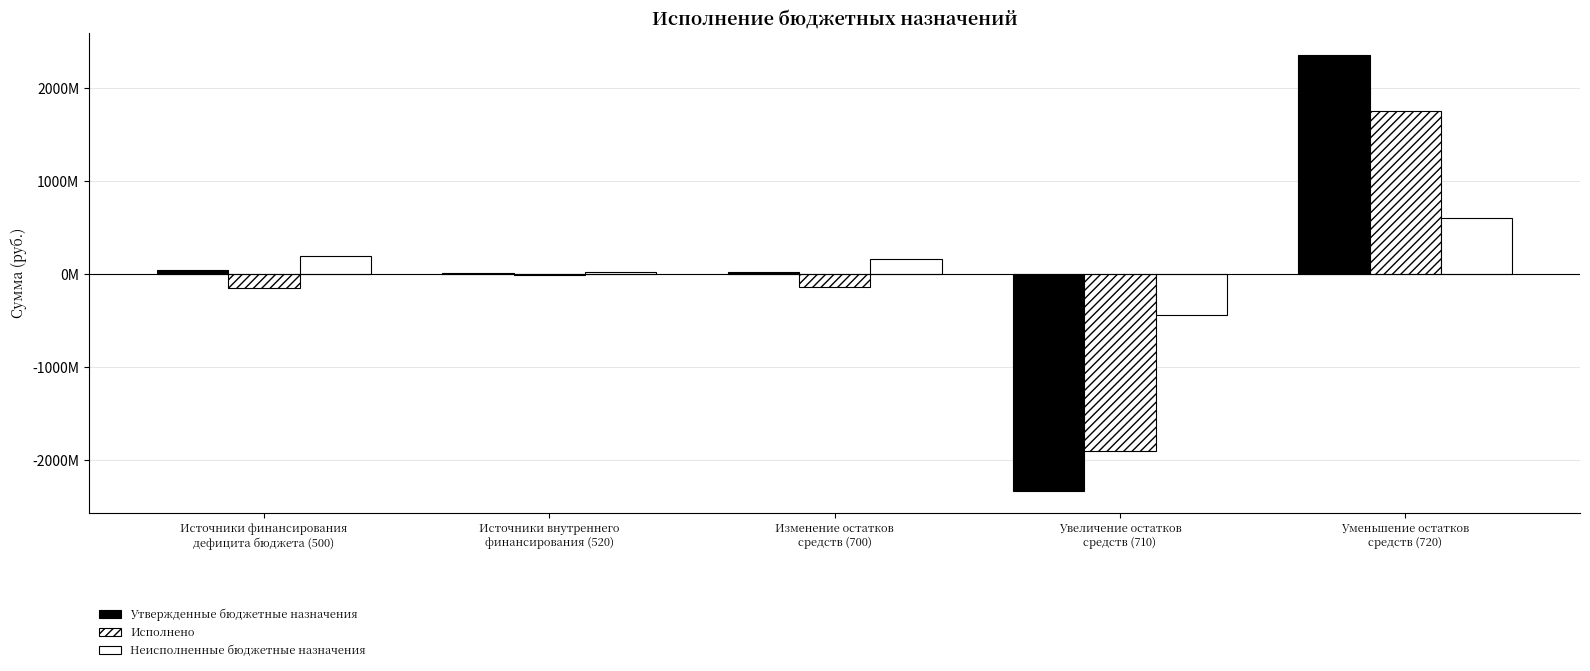

What is the value of the Утвержденные бюджетные назначения bar at the 1st from the left?

47732563.7